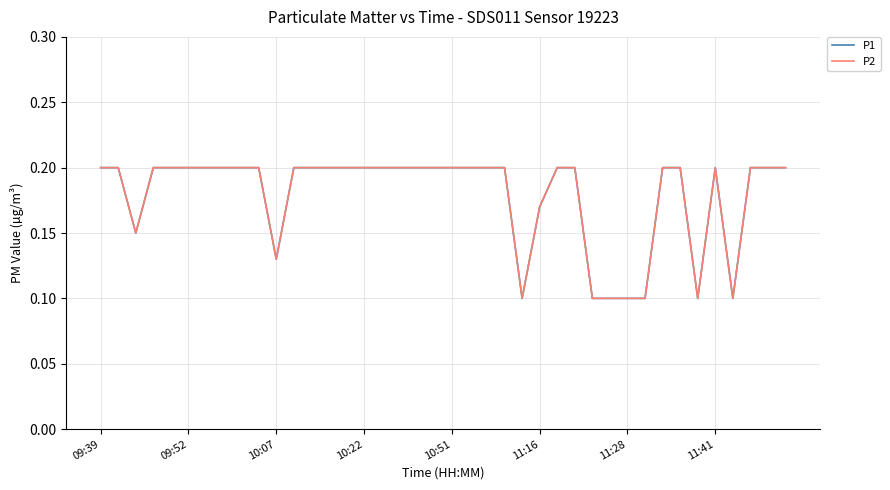

What is the sum of all P1 values?

7.2